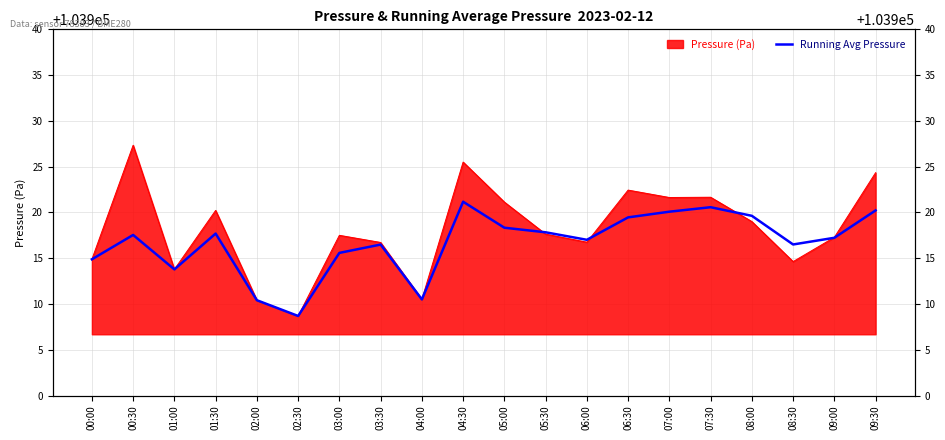

What position from the right is 04:00?

12